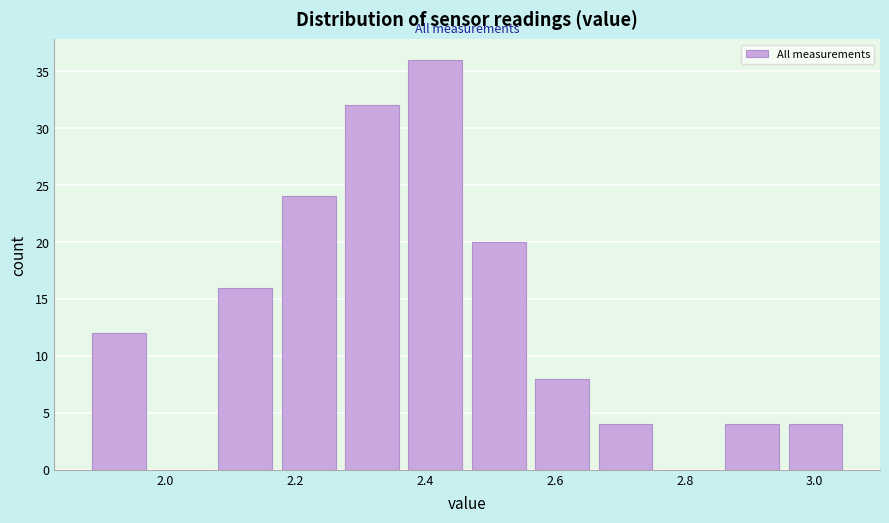

Reading left to right, transcribe this chart: for each bar, give the range it covers on the x-axis and its height. Neither the bar edges nor the heights are printed on the chart, so give them approximately, as read against the axes.

1.88 to 1.98: 12
1.98 to 2.08: 0
2.08 to 2.18: 16
2.18 to 2.28: 24
2.28 to 2.36: 32
2.36 to 2.46: 36
2.46 to 2.56: 20
2.56 to 2.66: 8
2.66 to 2.76: 4
2.76 to 2.86: 0
2.86 to 2.96: 4
2.96 to 3.06: 4